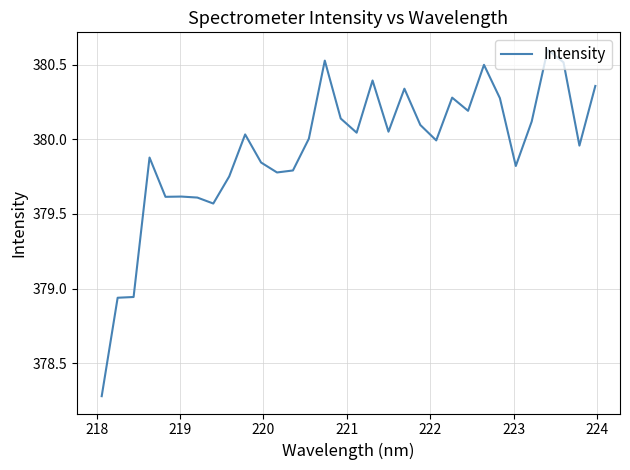

What is the maximum value shown in the chart?

380.6